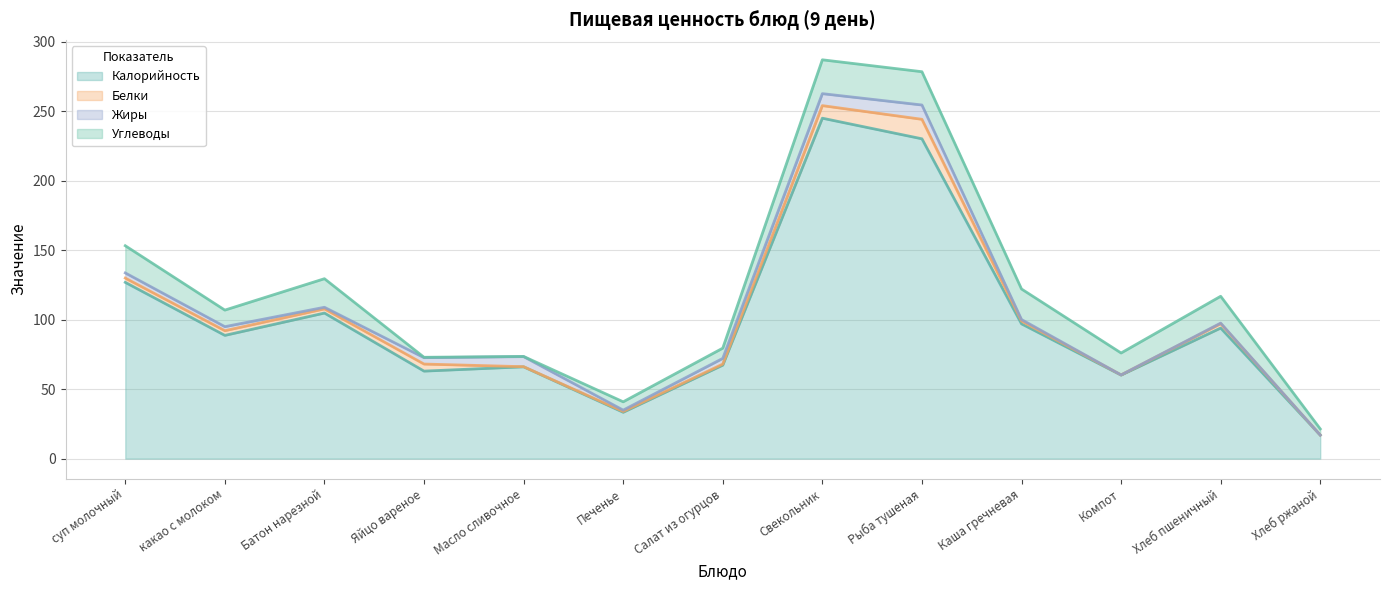

At which label is Углеводы closest to 12?

какао с молоком